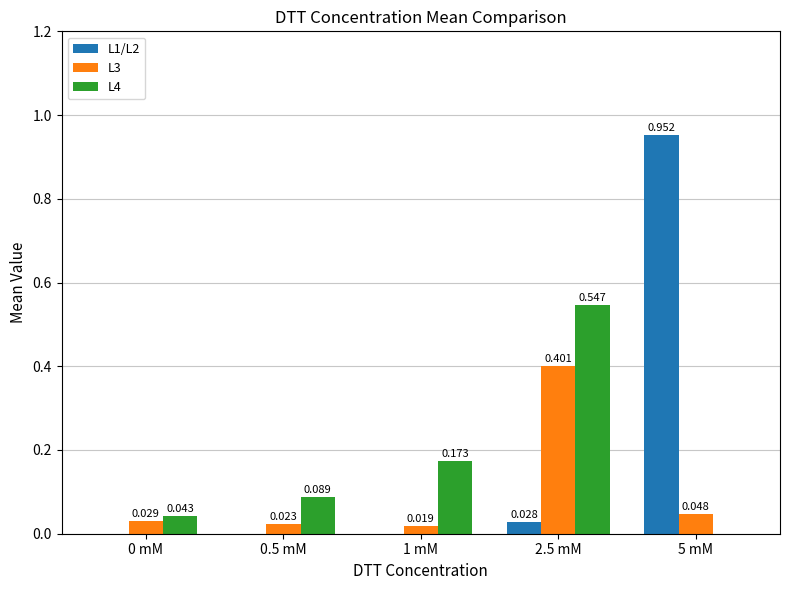

Between 1 mM and 2.5 mM, which series saw the biggest shift?

L3